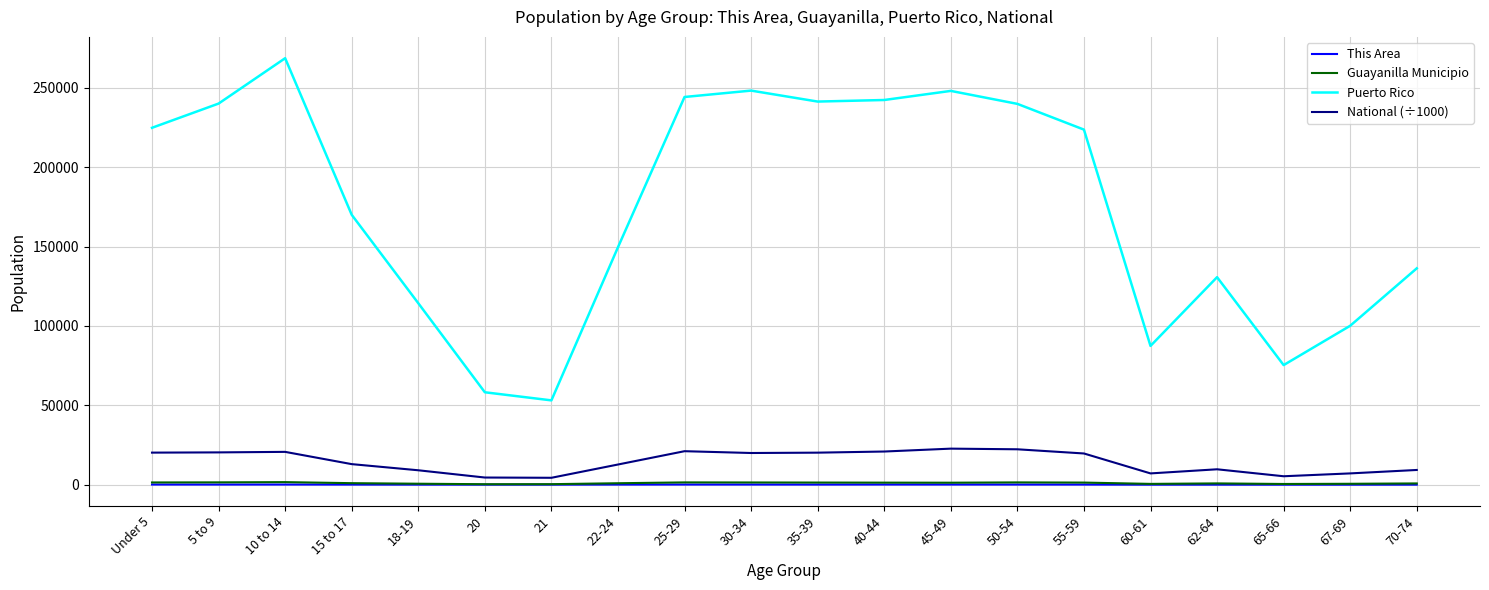

Is the value of This Area at 60-61 greater than the value of Puerto Rico at 5 to 9?

No